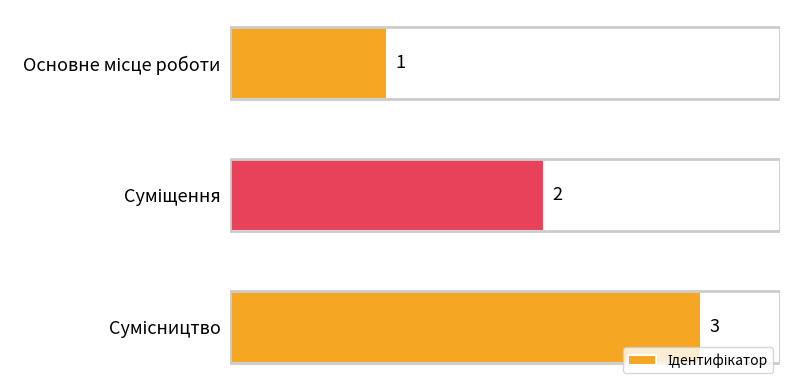

What is the value of the 3rd bar from the top?

3